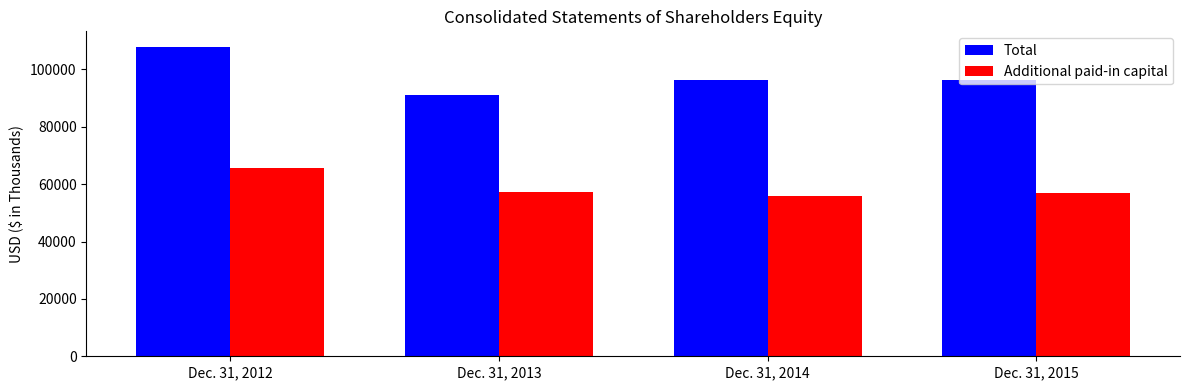

What is the value of the Total bar at the 2nd from the left?

90927